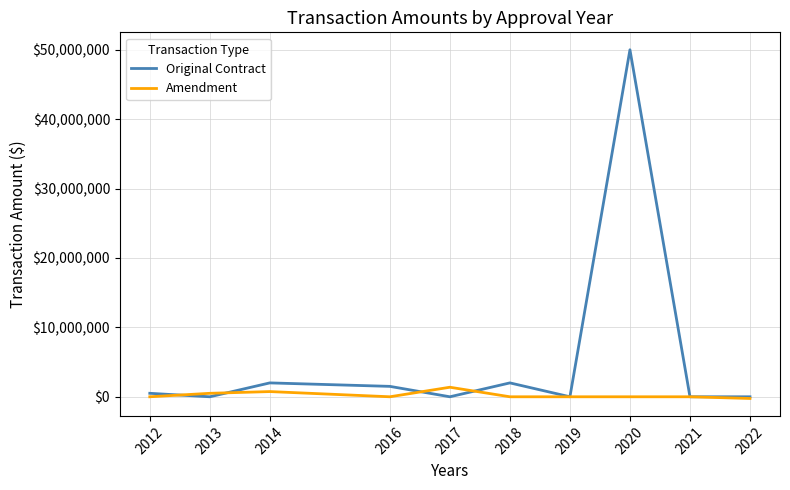

Reading left to right, list all the values displayed in this chart.

Original Contract: 2012=500000.0	2013=0.0	2014=2000000.0	2016=1500000.0	2017=0.0	2018=2000000.0	2019=0.0	2020=50000000.0	2021=0.0	2022=0.0
Amendment: 2012=0.0	2013=500000.0	2014=750000.0	2016=0.0	2017=1375000.0	2018=0.0	2019=0.0	2020=0.0	2021=0.0	2022=-243401.1